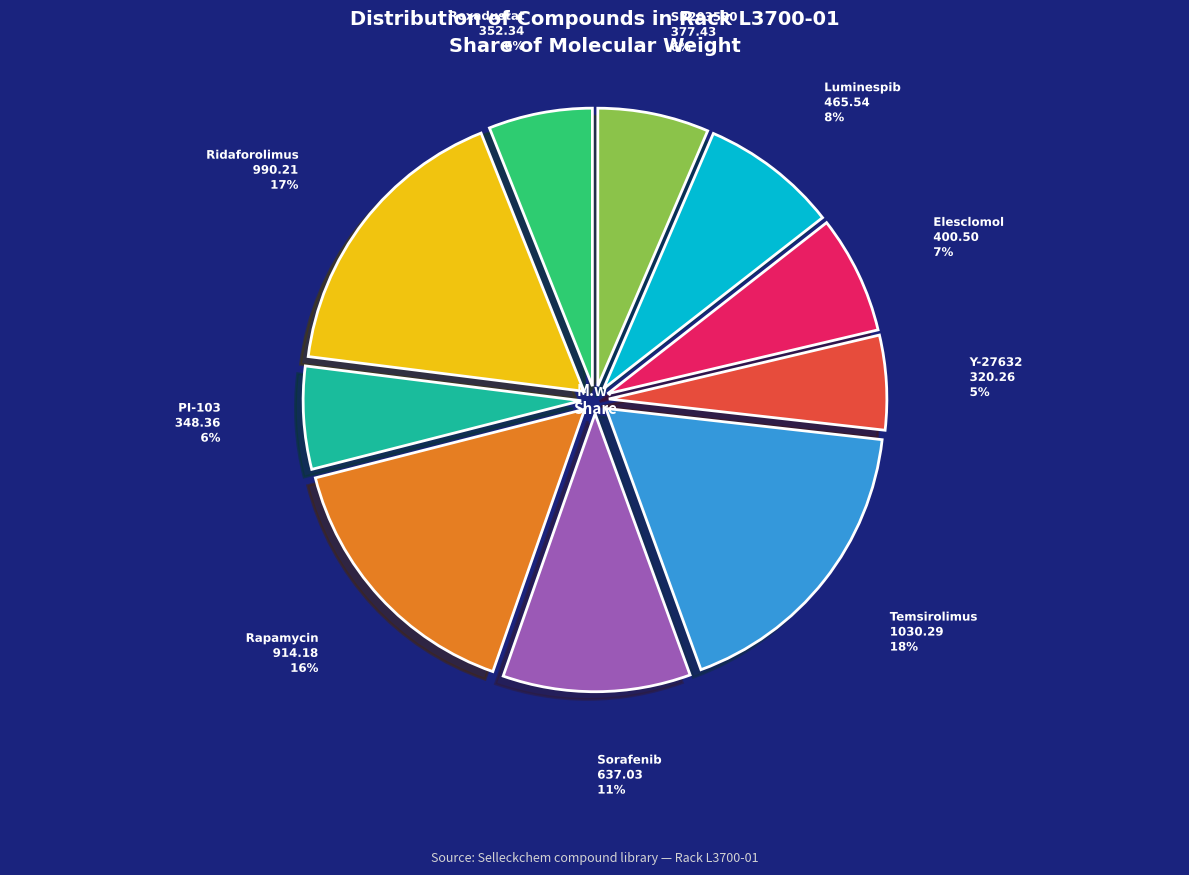

Rank the categories by value from highest to lowest.

L3700-01 (Temsirolimus), L3700-01 (Ridaforolimus), L3700-01 (Rapamycin), L3700-01 (Sorafenib), L3700-01 (Luminespib), L3700-01 (Elesclomol), L3700-01 (SB203580), L3700-01 (Roxadustat), L3700-01 (PI-103), L3700-01 (Y-27632)